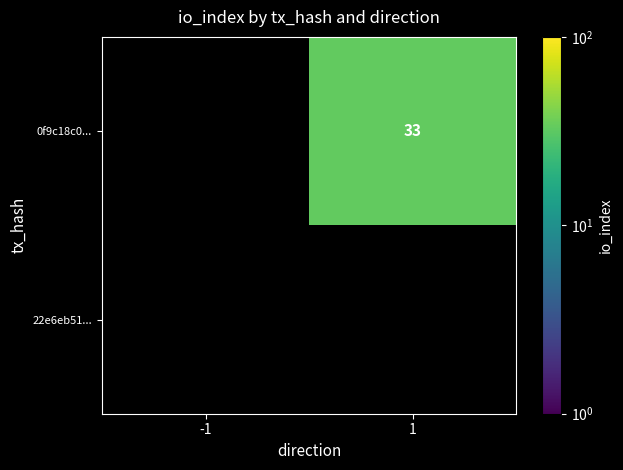

Rank the series by their average value, from lowest to highest.

0f9c18c0..., 22e6eb51...